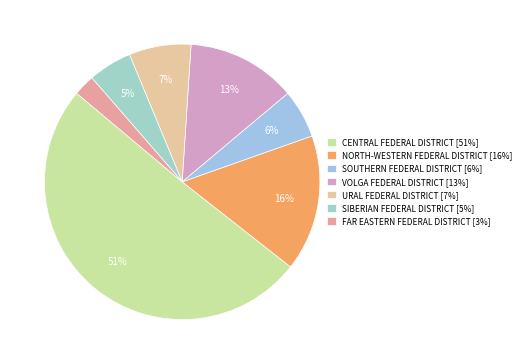

To the nearest percent, what is the difference between the FAR EASTERN FEDERAL DISTRICT and SIBERIAN FEDERAL DISTRICT slice percentages?

2%